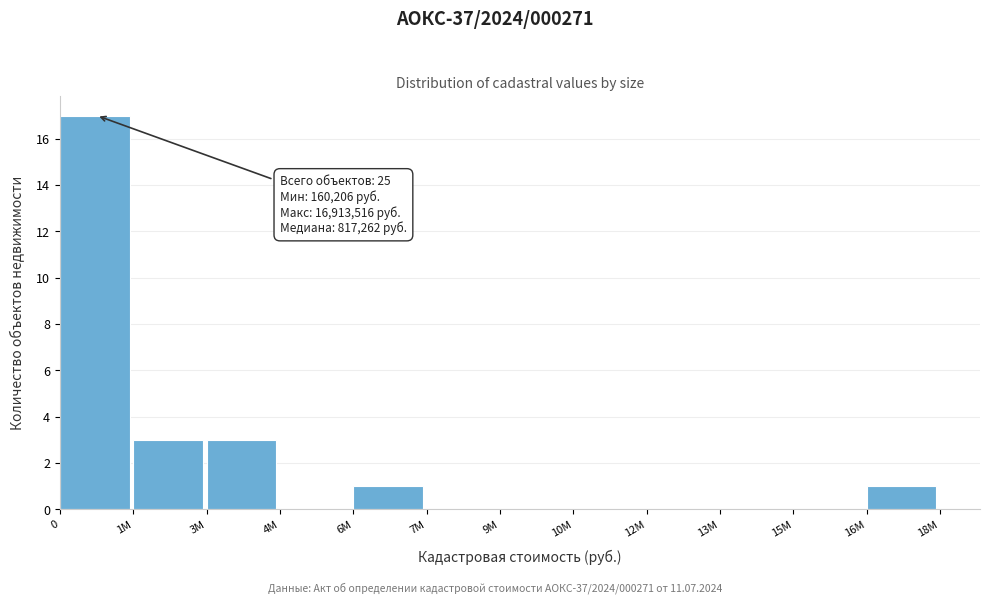

Reading left to right, list all the values displayed in this chart.

0=17	1M=3	3M=3	4M=0	6M=1	7M=0	9M=0	10M=0	12M=0	13M=0	15M=0	16M=1